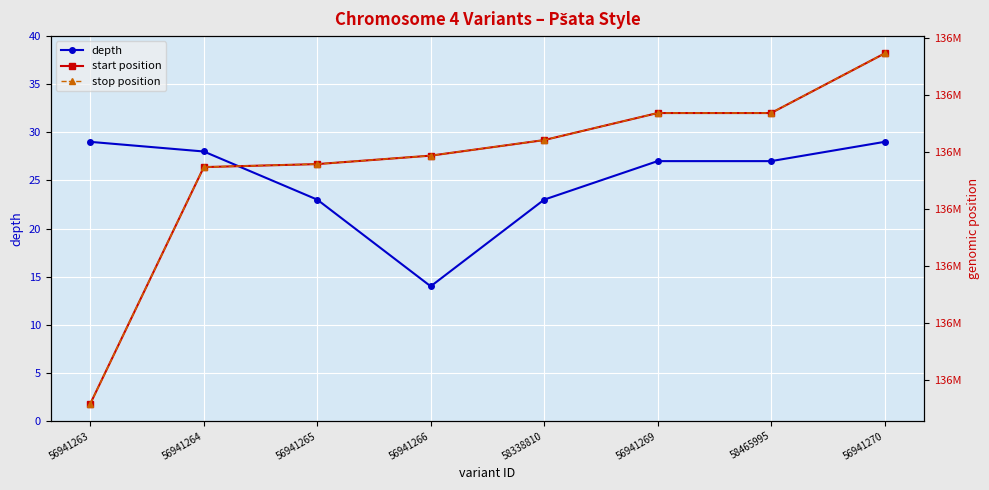

How many values in the depth series are below 27?

3